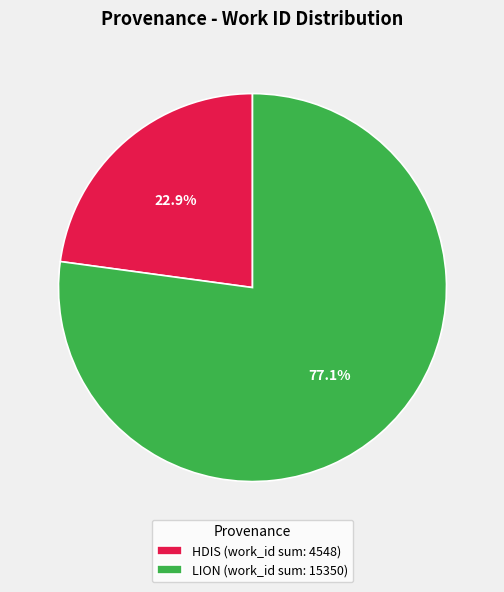

What is the largest slice in the pie chart?

LION (work_id sum: 15350)